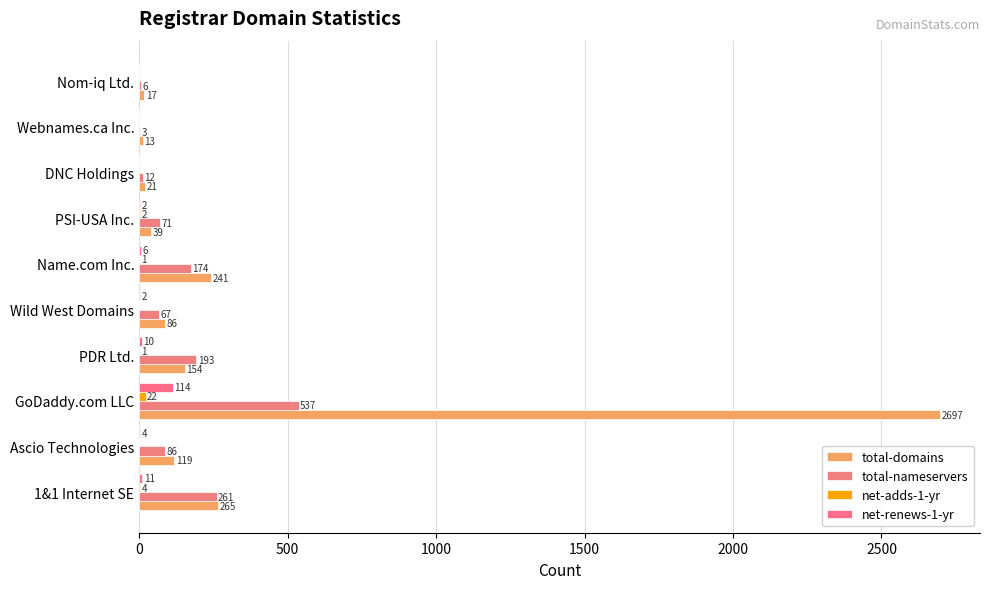

At which category does the chart reach its peak across all series?

GoDaddy.com LLC